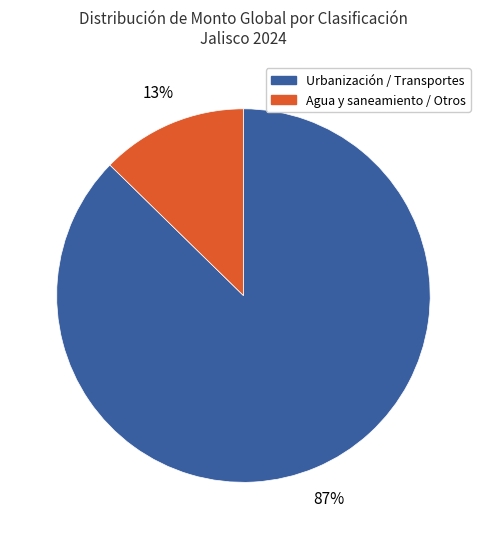

Combined, do Agua y saneamiento / Otros and Urbanización / Transportes account for over 50%?

Yes